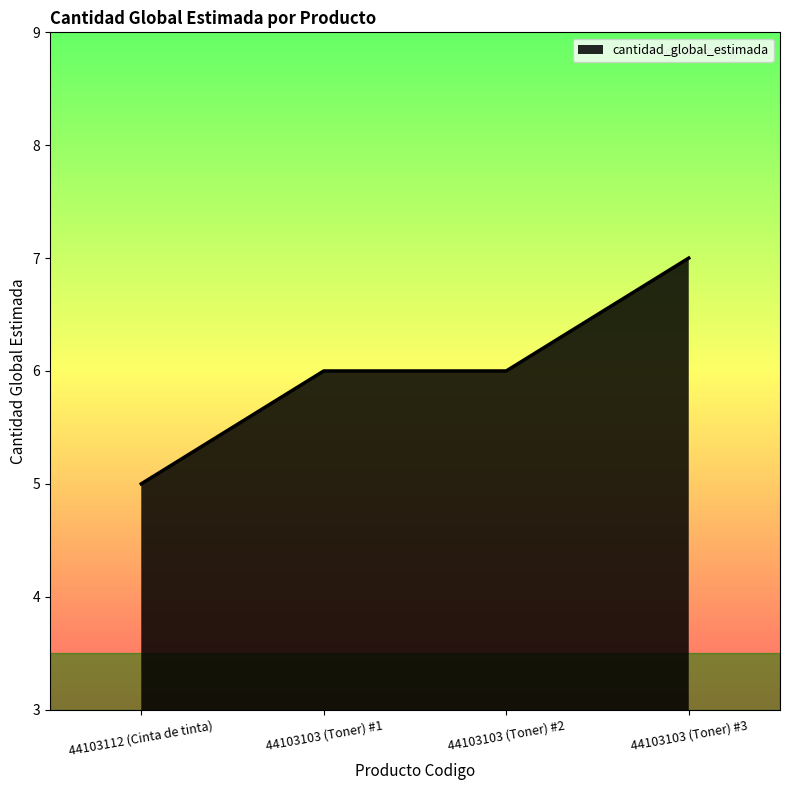

What is the change in value from 44103112 (Cinta de tinta) to 44103103 (Toner) #1?

+1